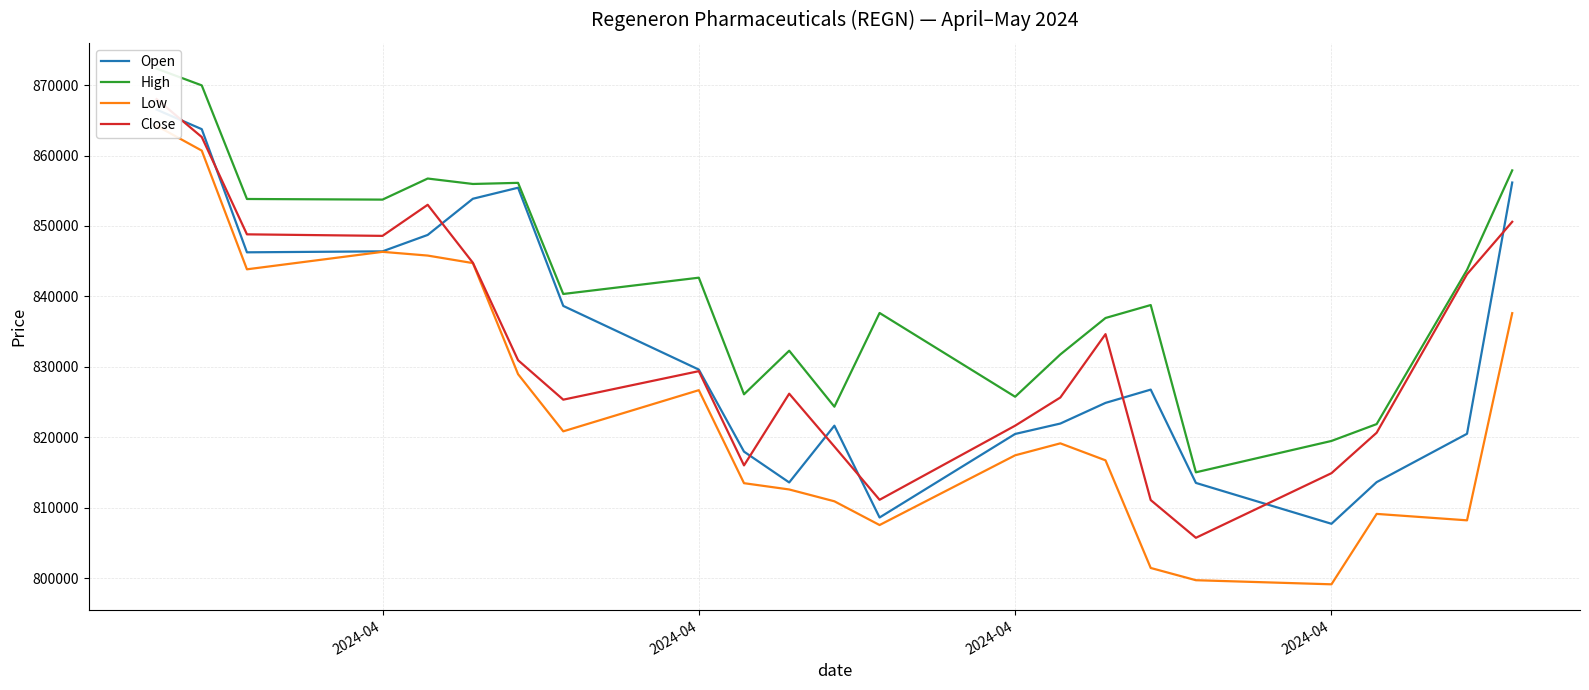

How many distinct data groups are displayed?

4